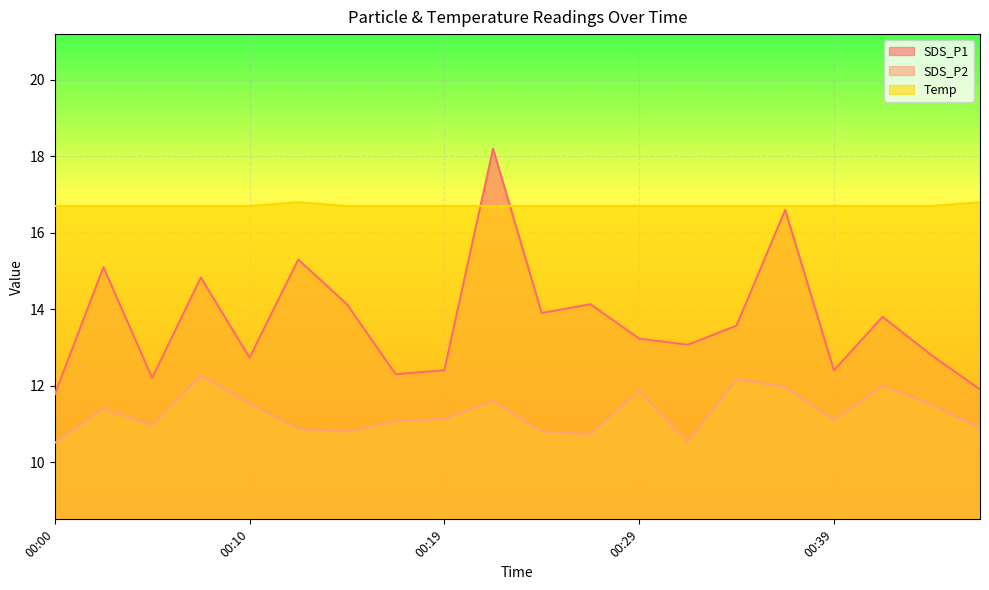

The SDS_P2 series shows 10.5 at 00:00. True or false?

True